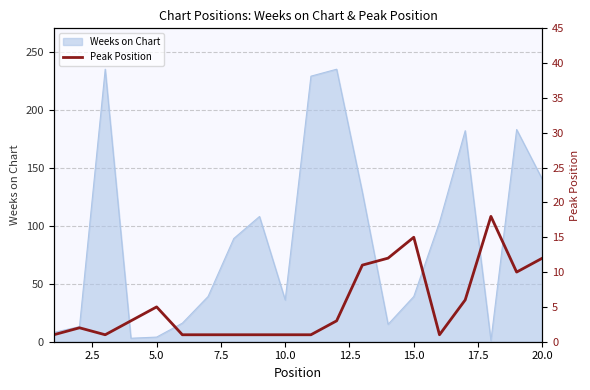

The value of Weeks on Chart at 15.0 is 59. True or false?

False